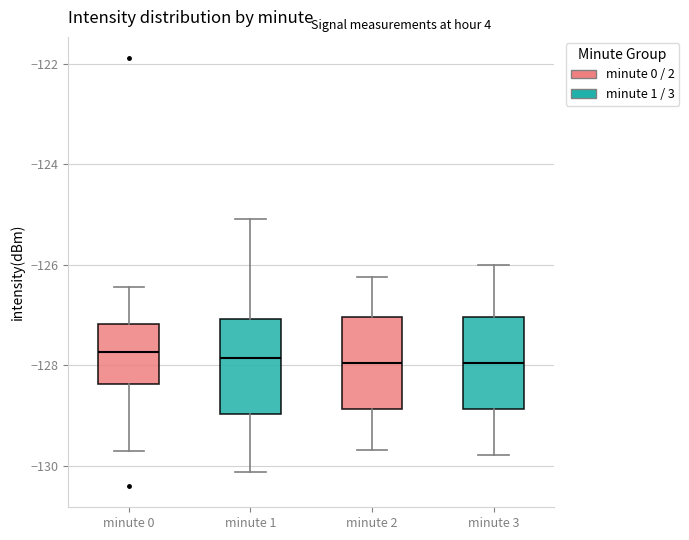

Where is the lower edge of the box for minute 2 on the y-axis? The values are not printed on the chart, so give them approximately, as read against the axis.

-128.8